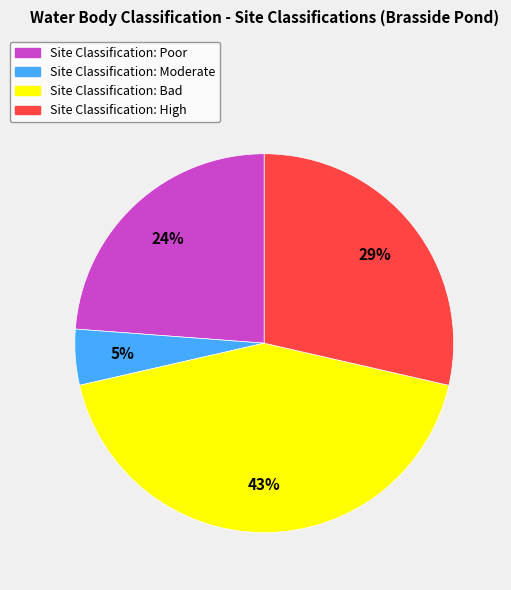

To the nearest percent, what is the average slice percentage?

25%